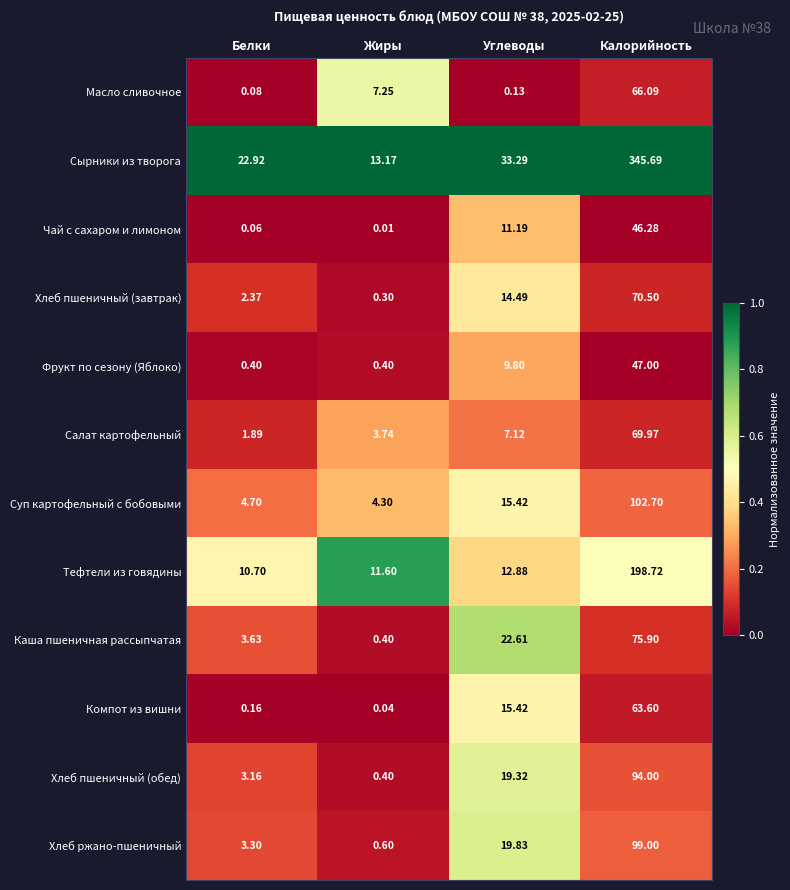

At how many categories does at least one series exceed 0?

4